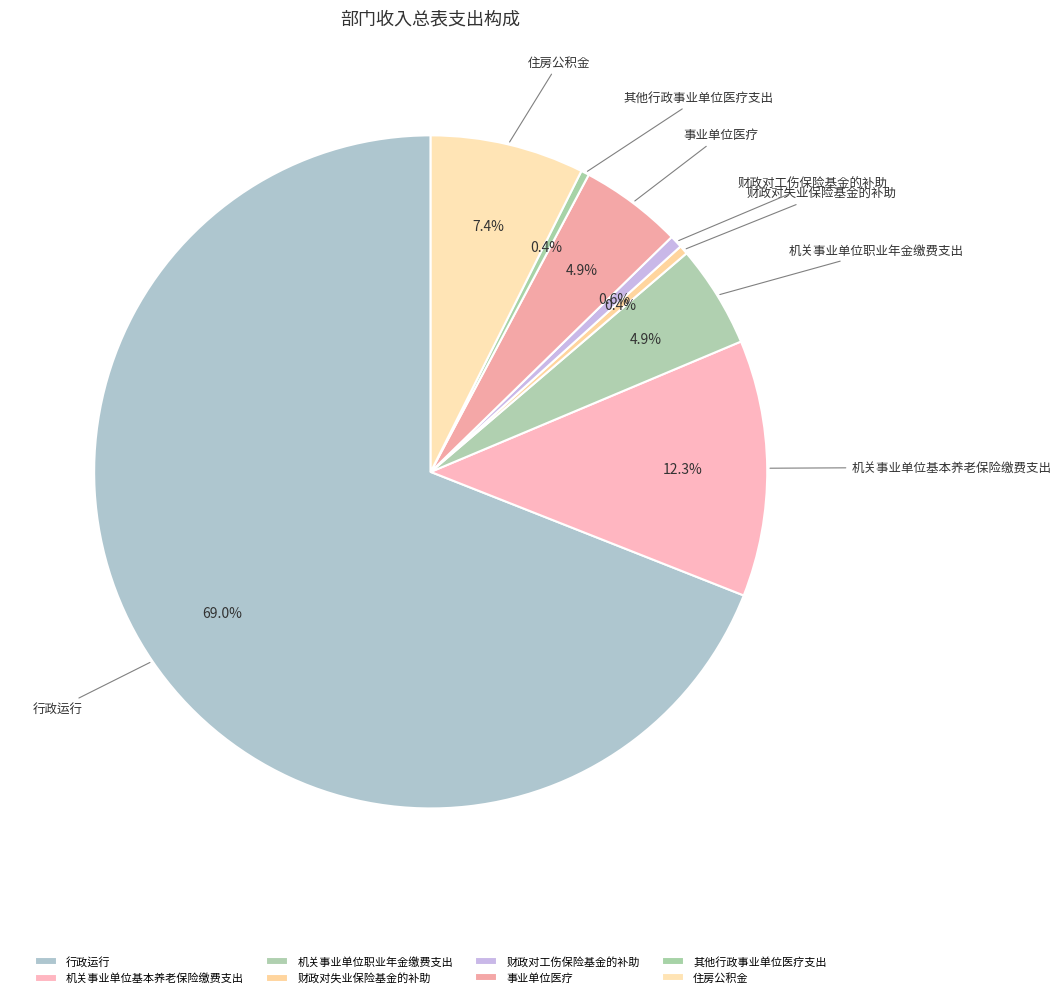

What is the ratio of the value at 机关事业单位基本养老保险缴费支出 to the value at 事业单位医疗?

2.5